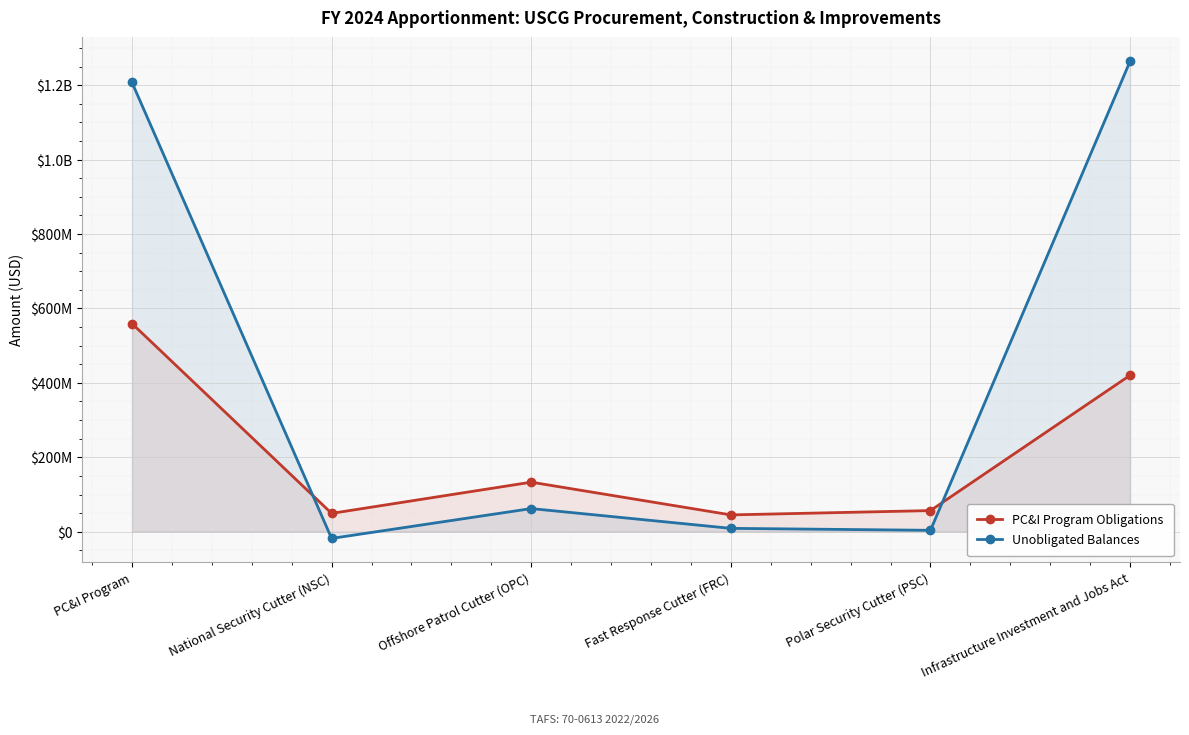

What is the difference between the highest and lowest values at Infrastructure Investment and Jobs Act?

843770847